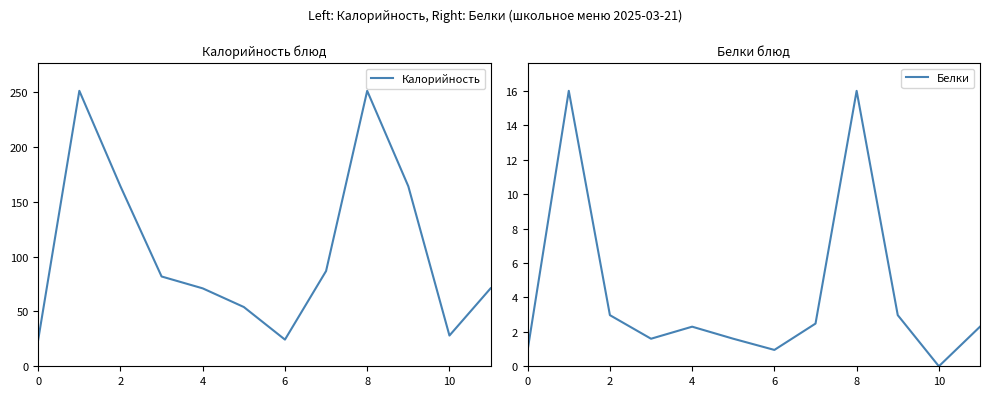

What is the maximum value for Белки?

16.0